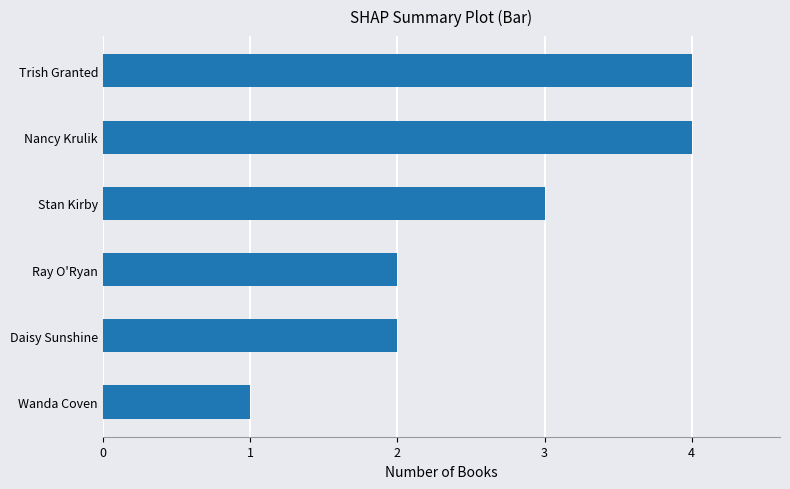

What is the sum of the values at Wanda Coven and Stan Kirby?

4